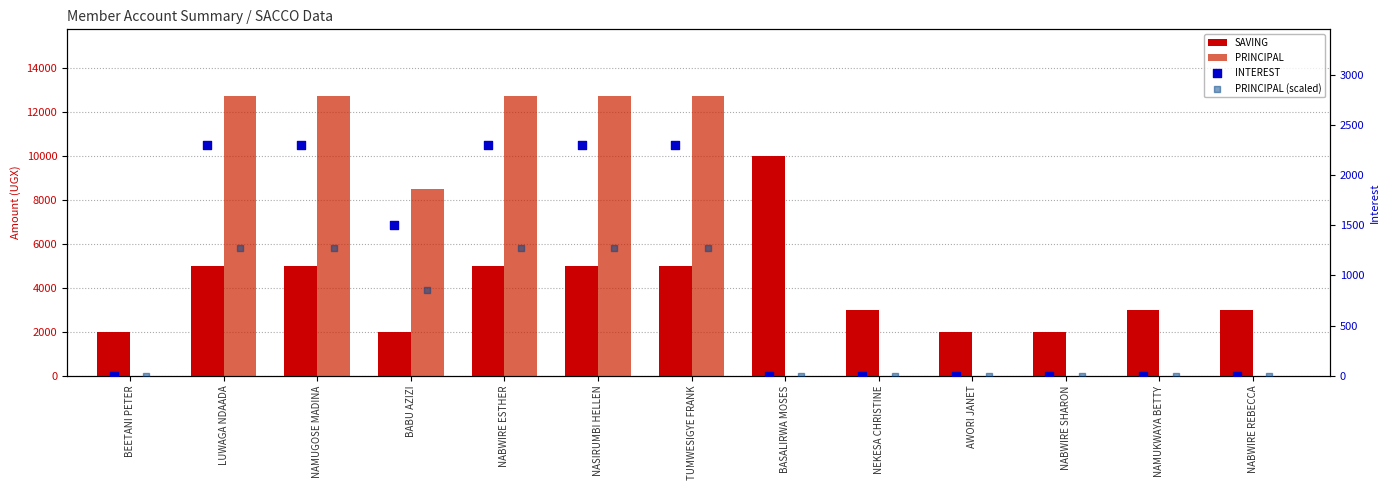

Which series contains the highest Y value?

PRINCIPAL